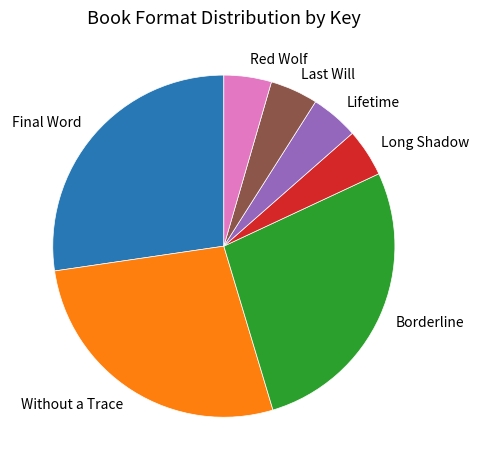

Combined, do Without a Trace and Final Word account for over 50%?

Yes